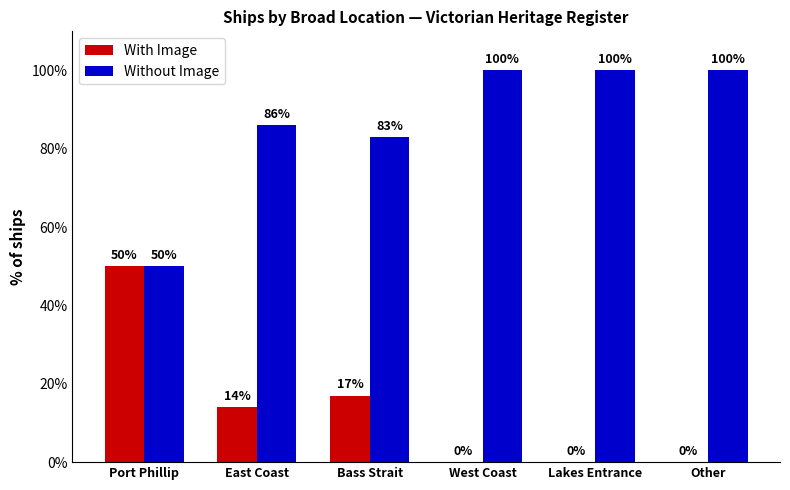

Count the number of categories in the chart.

6